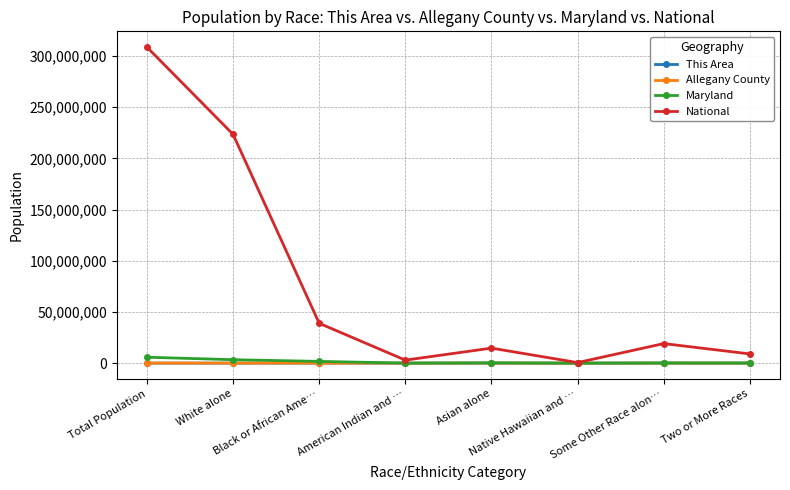

What is the label of the 3rd point from the right?

Native Hawaiian and …